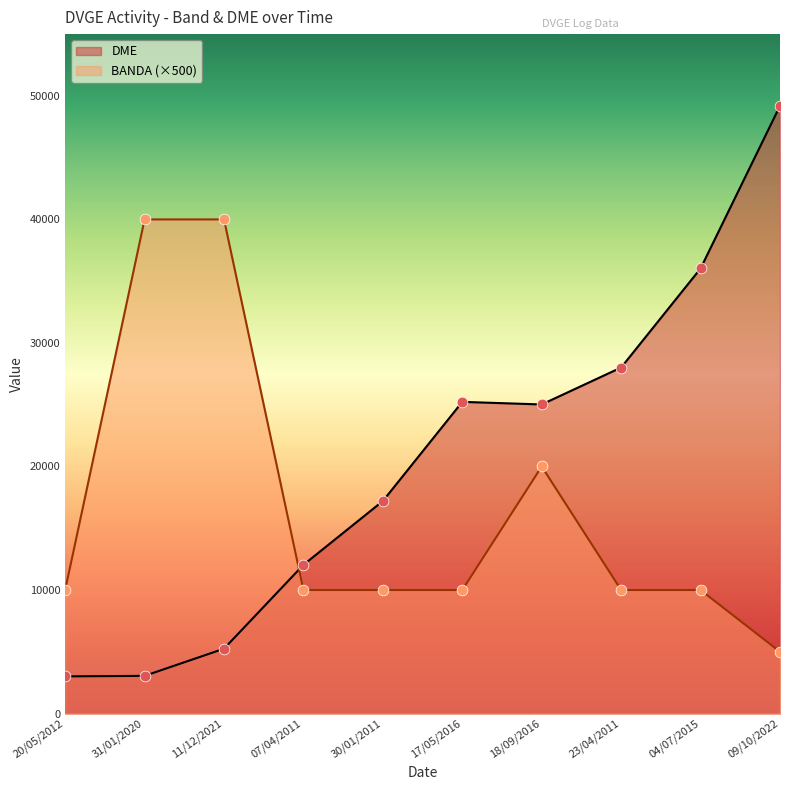

What are all the series names shown in the legend?

DME, BANDA (×500)